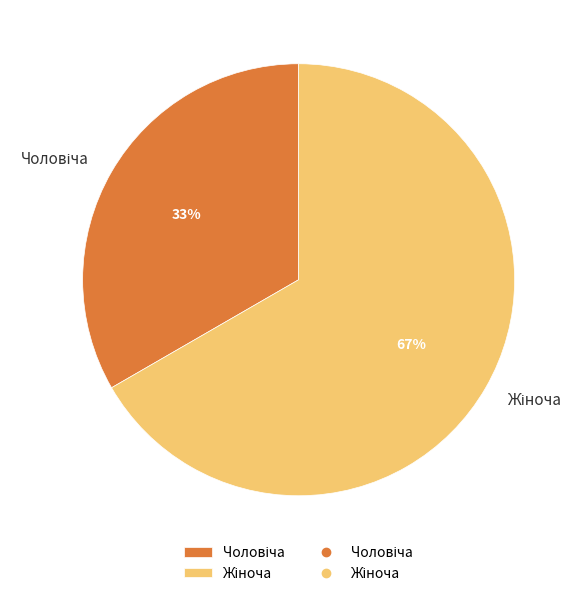

To the nearest percent, what is the average slice percentage?

50%